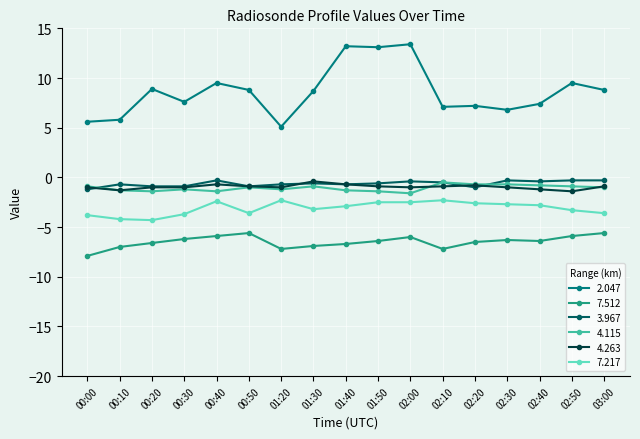

What is the spread (max minus min) of values at 01:40?

19.9